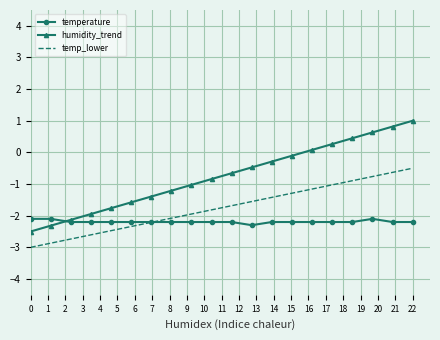

Which series has the largest total across all categories?

humidity_trend